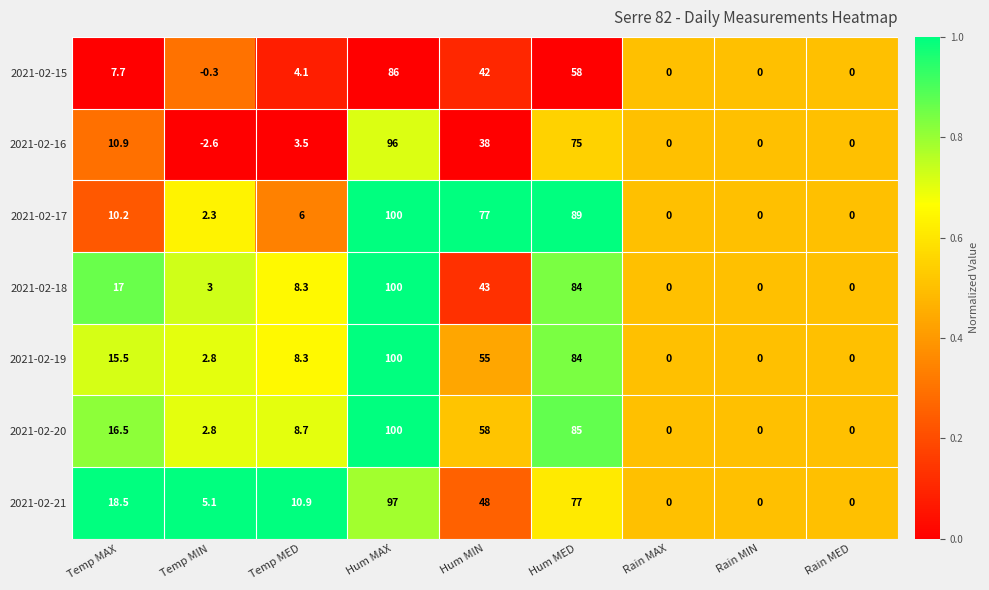

What is the difference between the second highest and minimum values in the 2021-02-19 series?

84.0